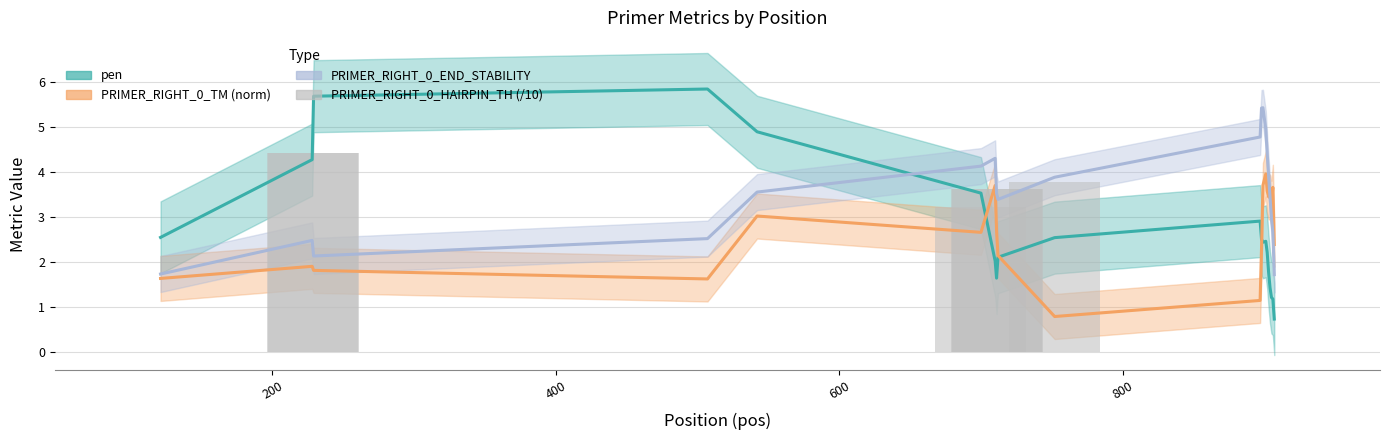

How many groups of bars are there?

20